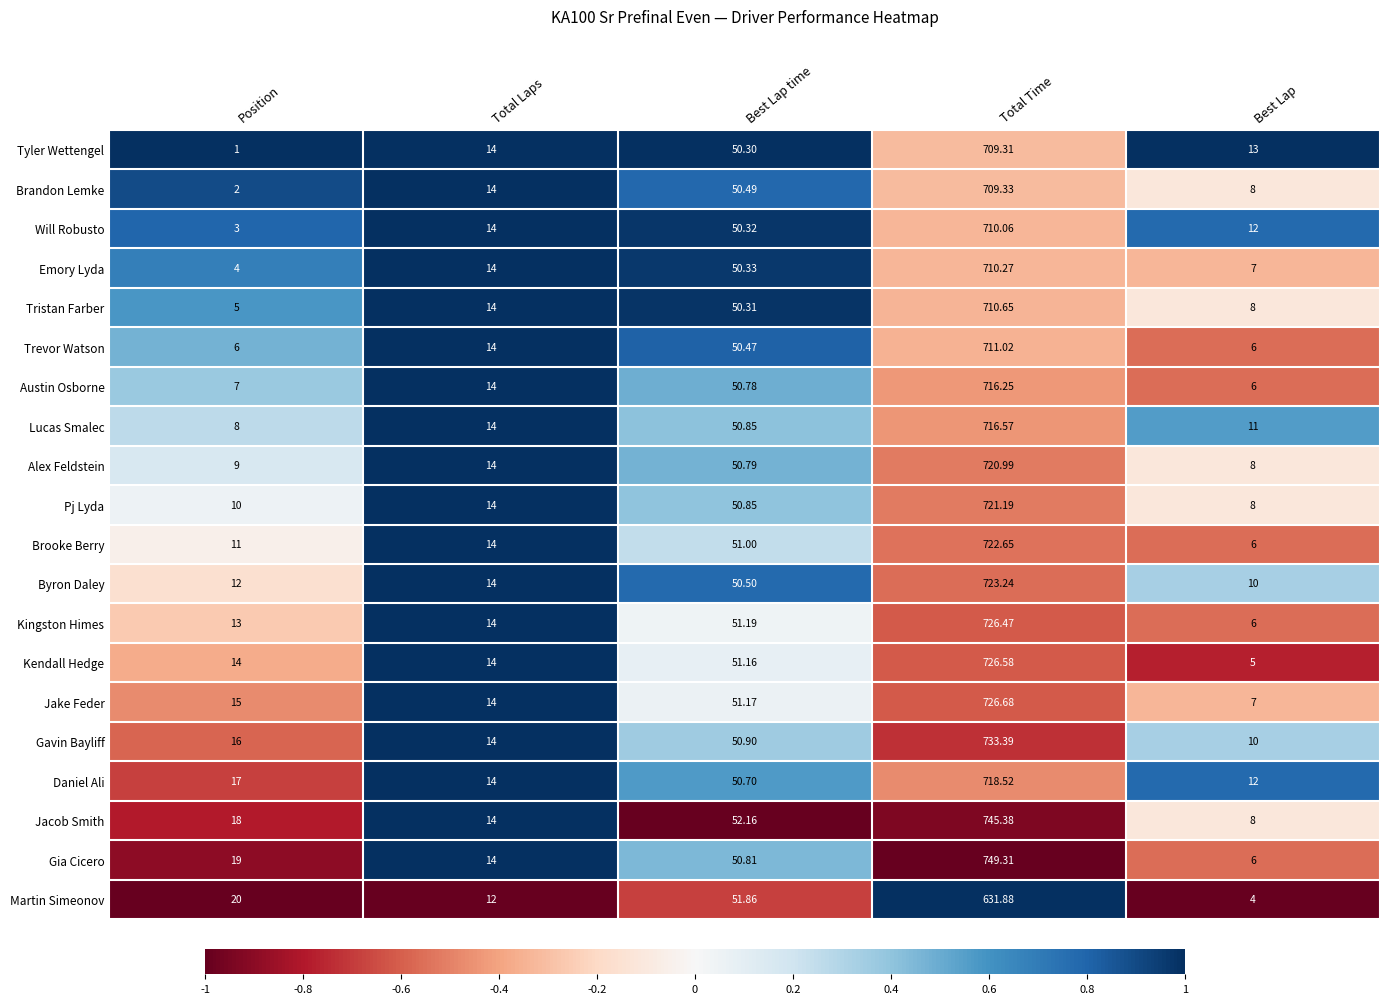

Which series has the largest range (max minus min)?

Gia Cicero